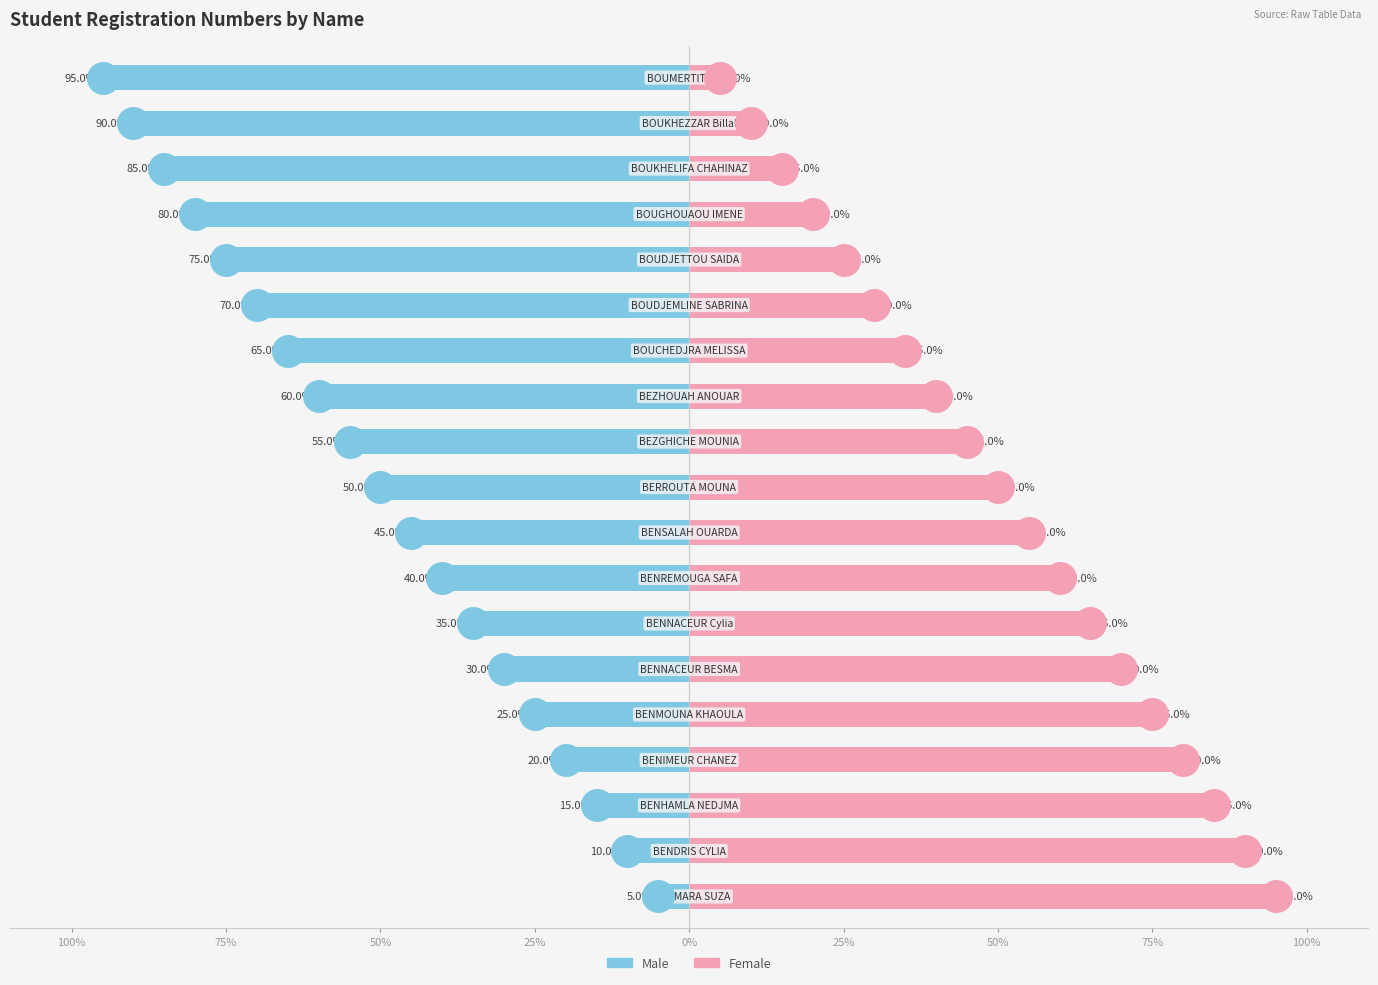

What is the difference between the Female values at 75% and 10?

45.0